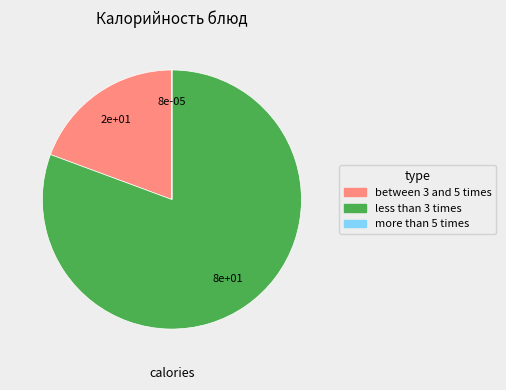

Is there a majority slice in this chart?

Yes